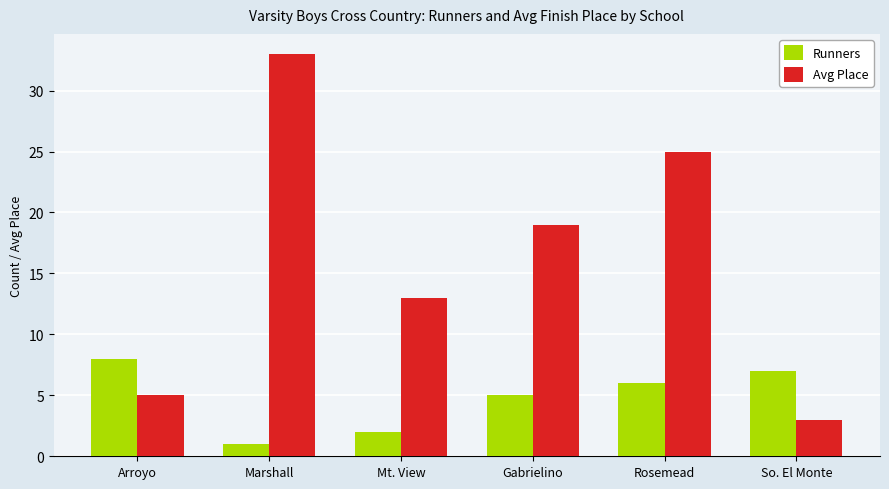

True or false: Avg Place has a value of 27 at Gabrielino.

False